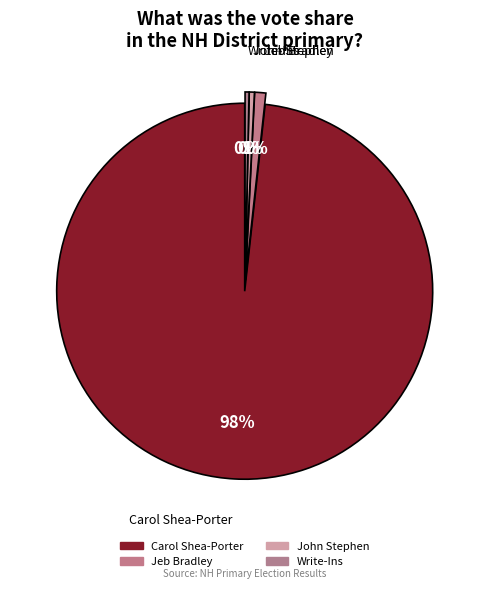

True or false: John Stephen accounts for 9% of the total.

False